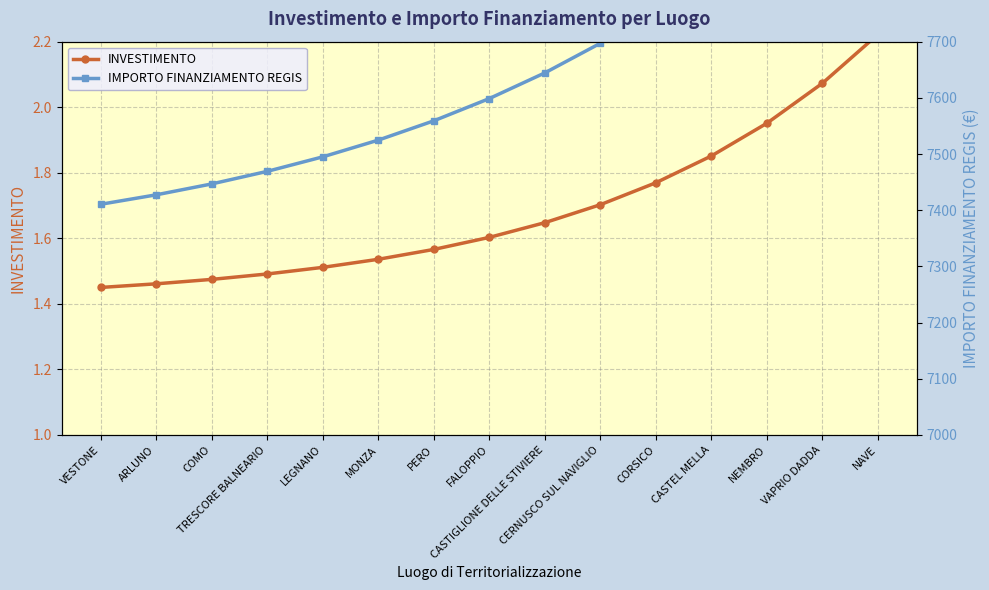

Which label corresponds to the largest value in the chart?

NAVE